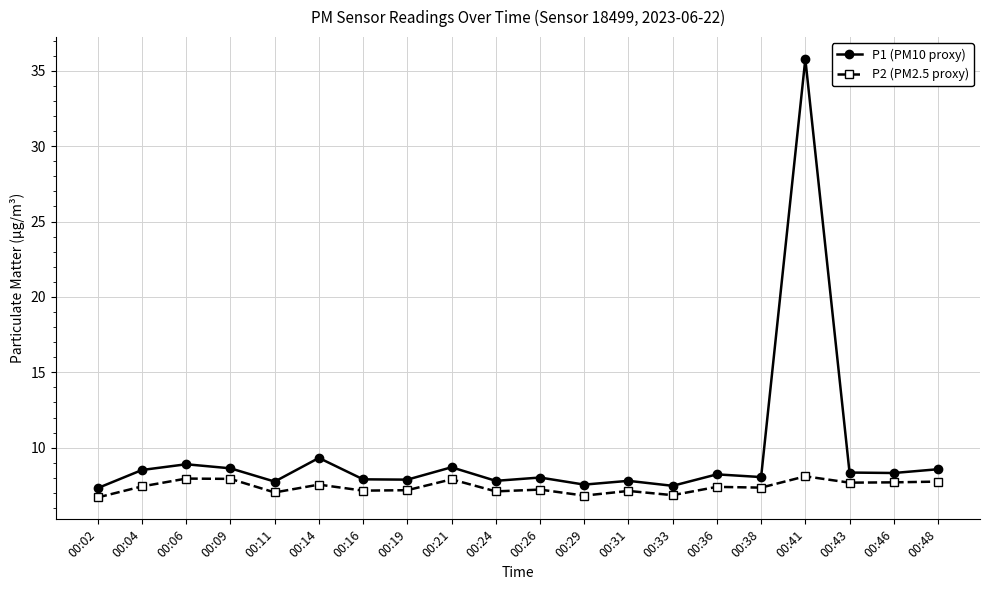

What is the sum of all P2 (PM2.5 proxy) values?

147.9